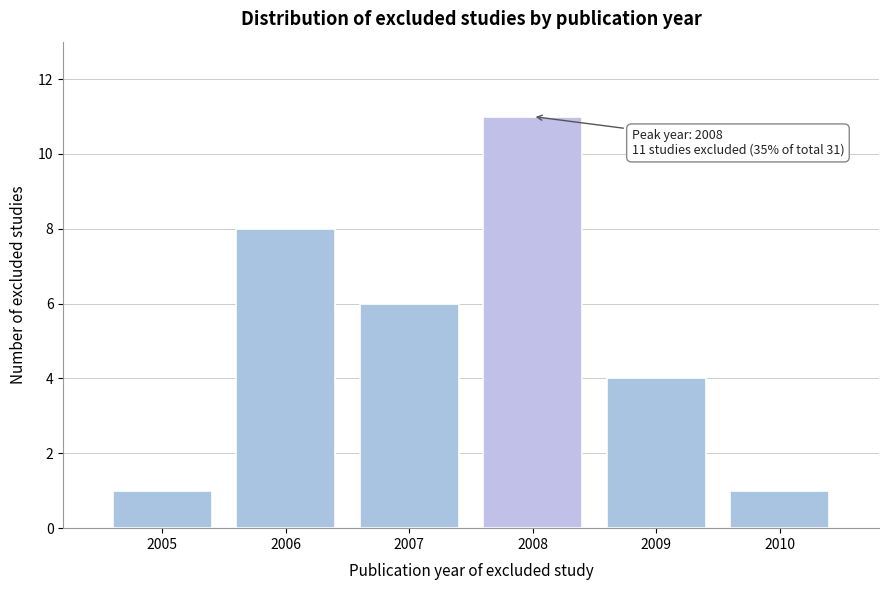

Reading left to right, extract all data points from this chart.

2005=1	2006=8	2007=6	2008=11	2009=4	2010=1